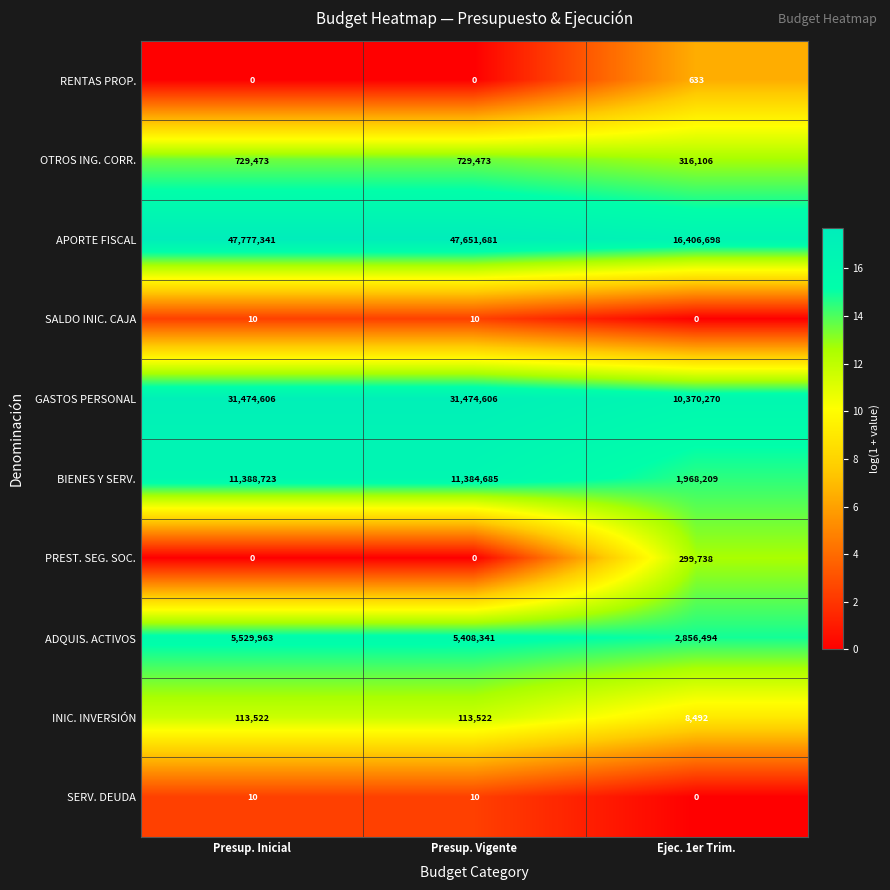

How many distinct data groups are displayed?

10